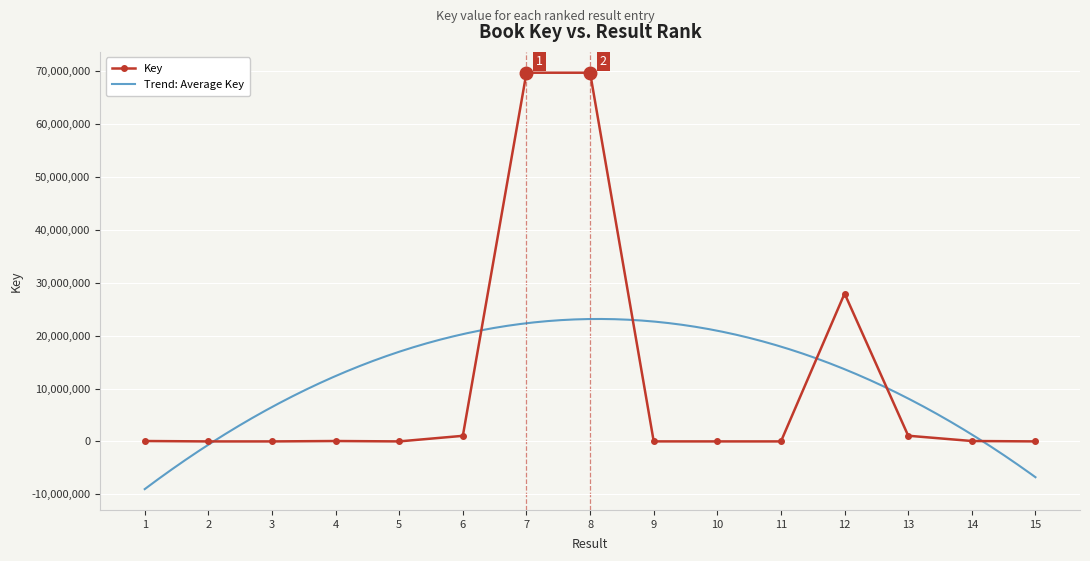

True or false: the data has more than 1 interior local peaks.

True